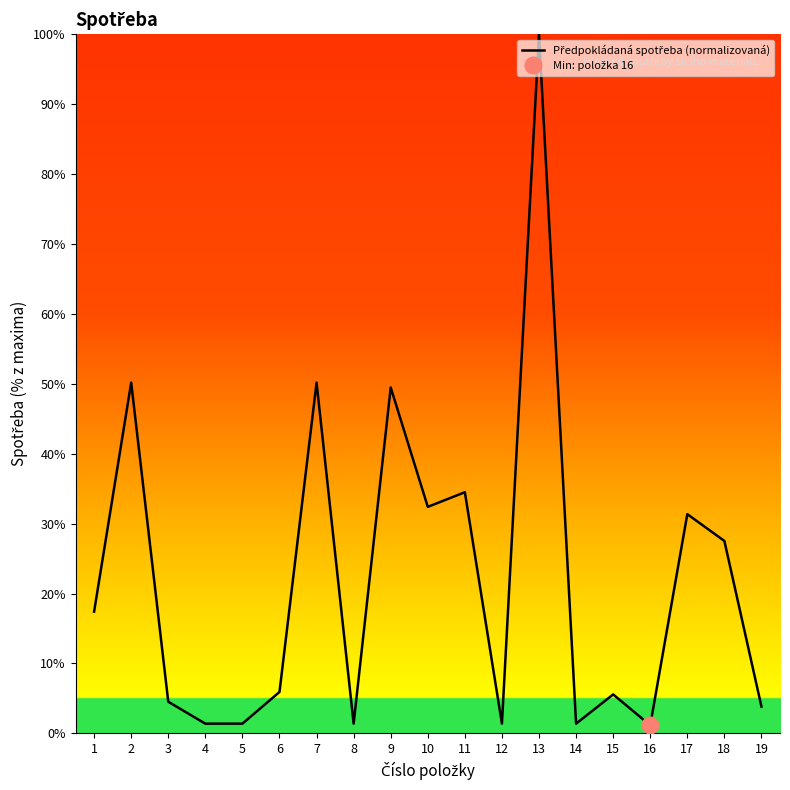

Rank the categories by value from lowest to highest.

16, 4, 5, 8, 12, 14, 19, 3, 15, 6, 1, 18, 17, 10, 11, 9, 2, 7, 13